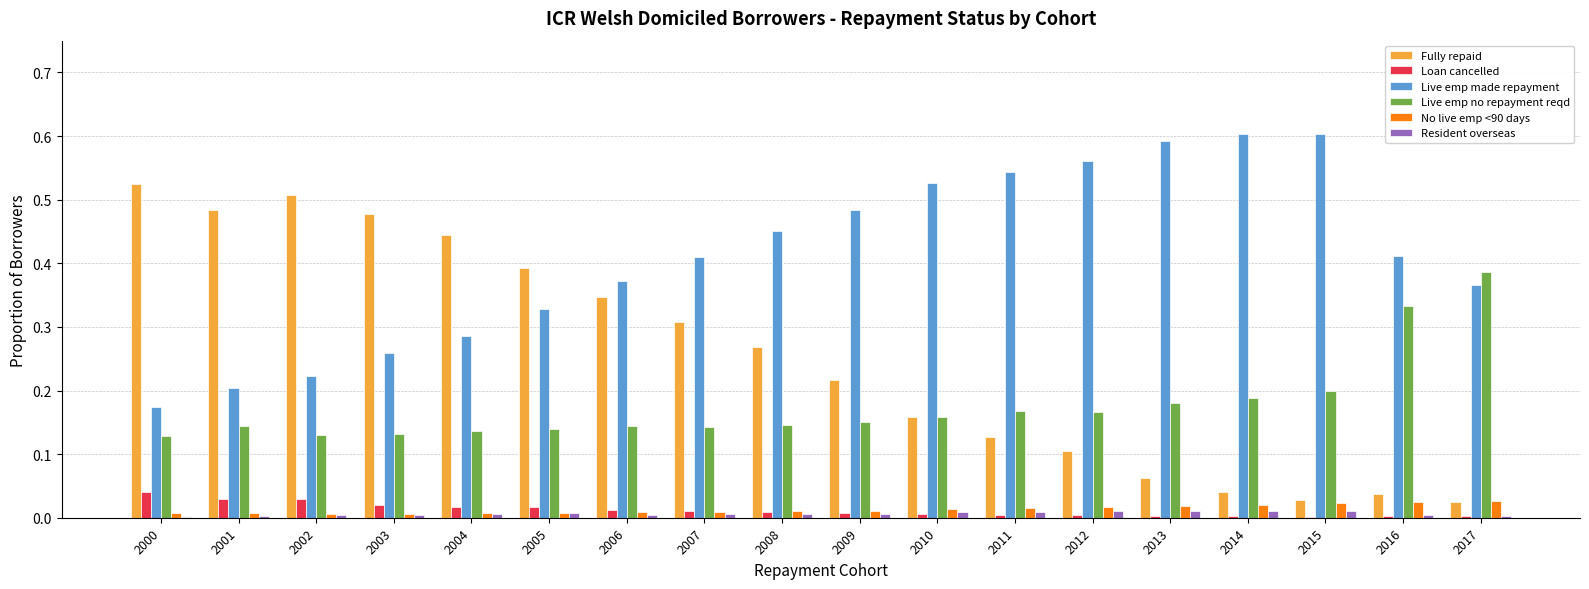

Which category has the highest value in the Loan cancelled series?

2000